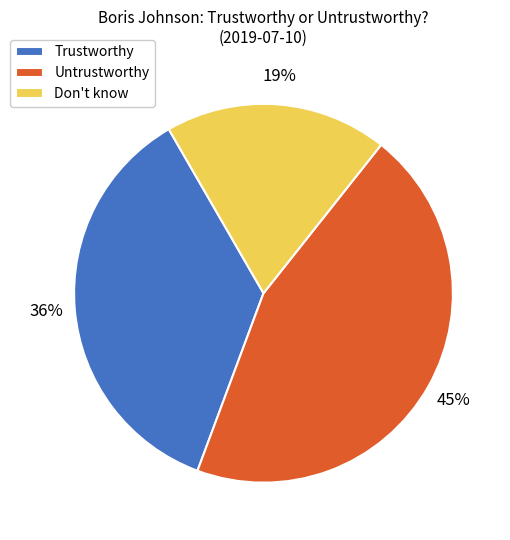

To the nearest percent, what is the difference between the largest and smallest slice percentages?

26%